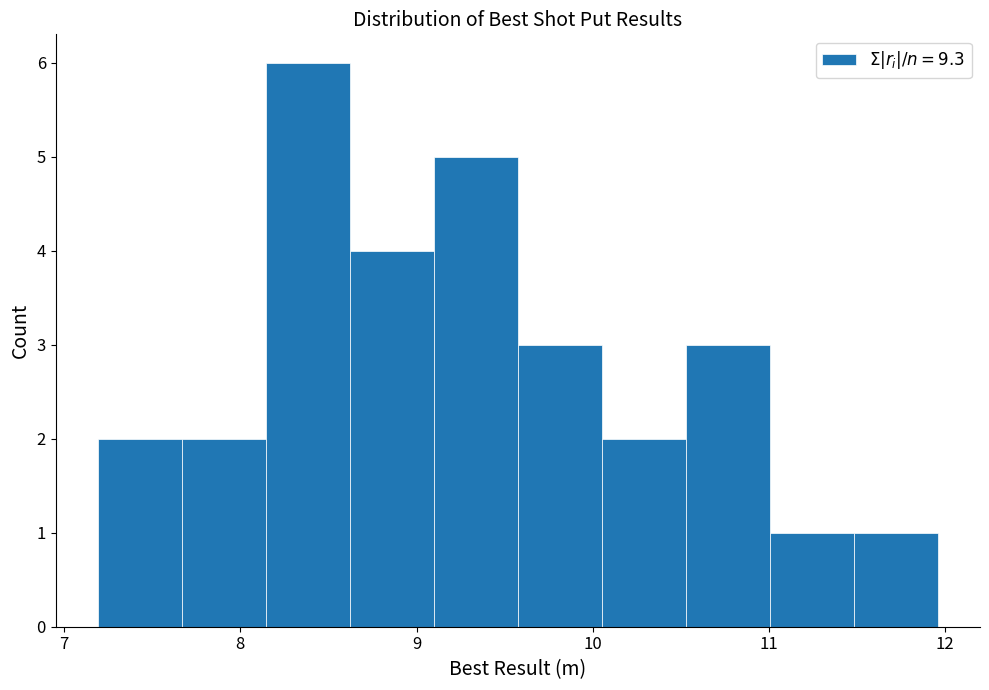

Which range on the x-axis has the tallest bar?

8.1 to 8.6